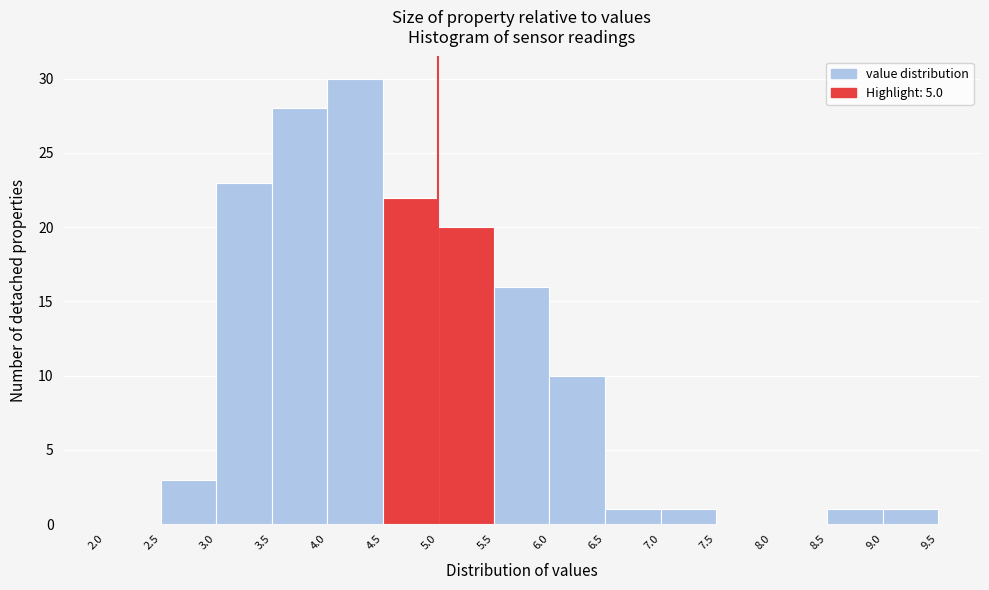

What is the height of the bar covering 2.5 to 3.0 on the x-axis? The values are not printed on the chart, so give them approximately, as read against the axis.

3